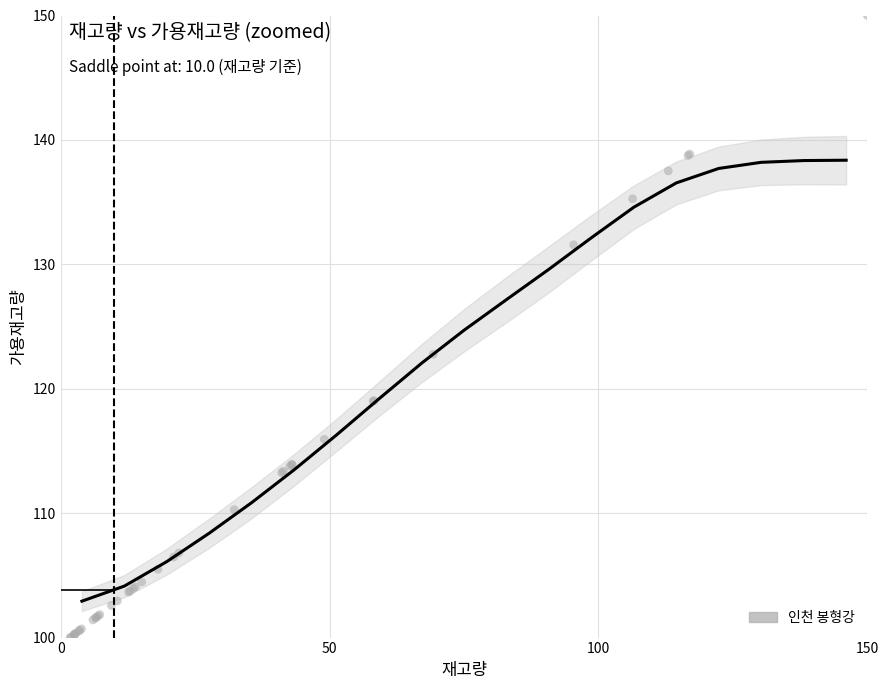

What Y value in the scatter plot is closest to 125?

122.8